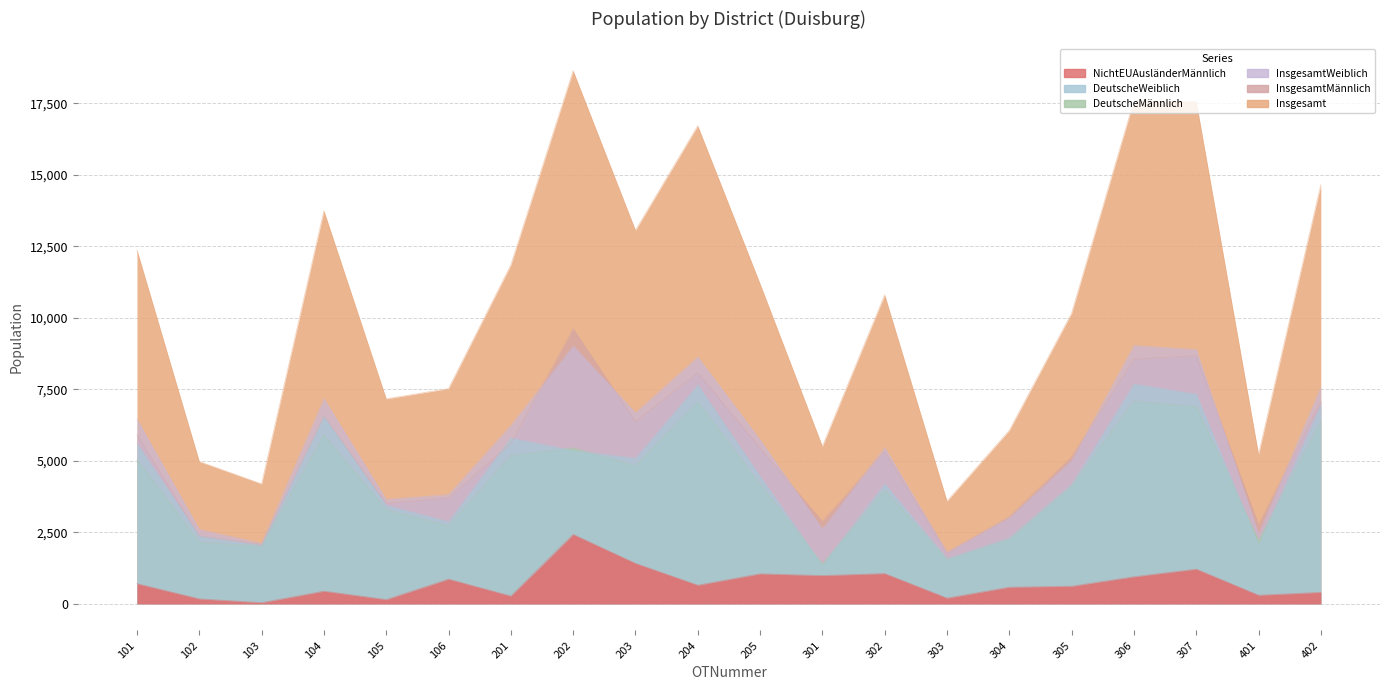

Rank the categories by InsgesamtWeiblich value from lowest to highest.

303, 103, 401, 102, 301, 304, 105, 106, 305, 302, 205, 201, 101, 203, 104, 402, 204, 307, 202, 306